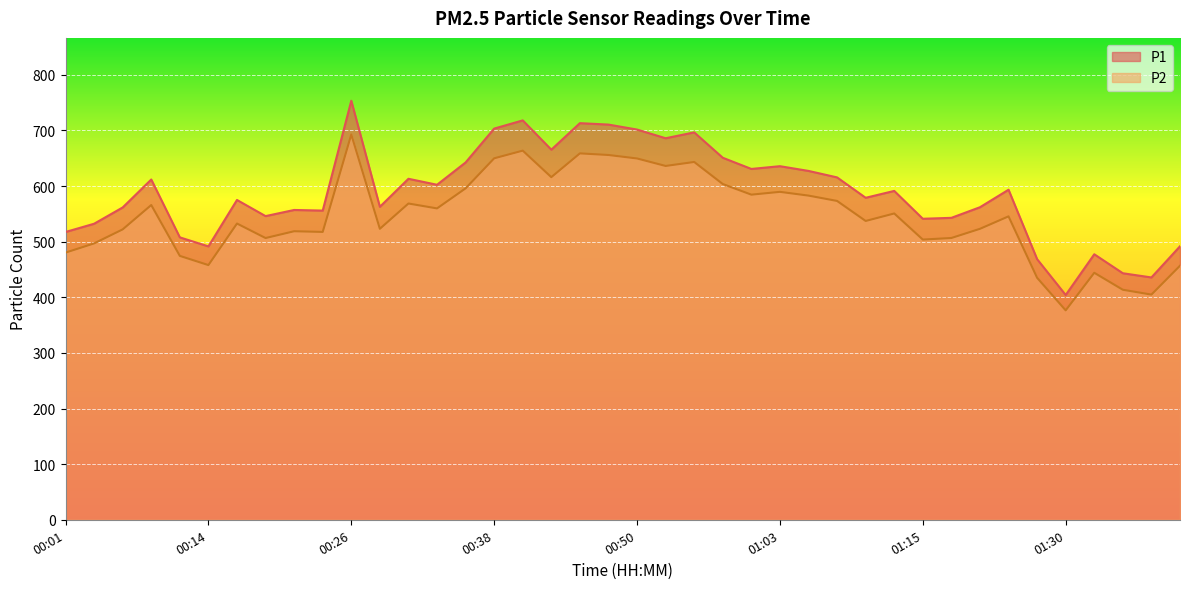

Is it true that P1 equals 665.4 at 00:43?

True